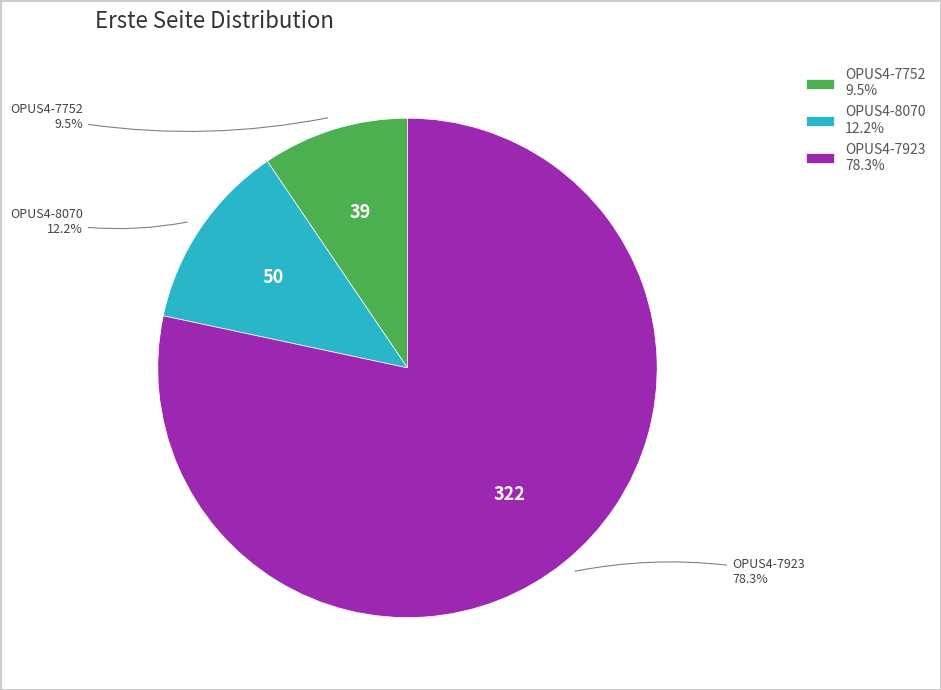

To the nearest percent, what percentage of the pie is OPUS4-8070?

12%